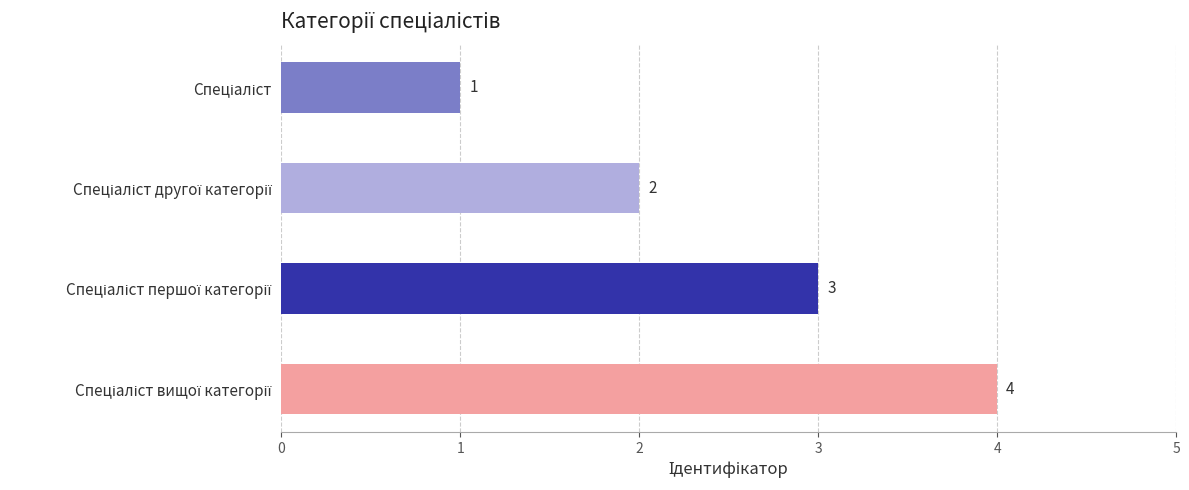

Count the values in the range 2 to 4.

3